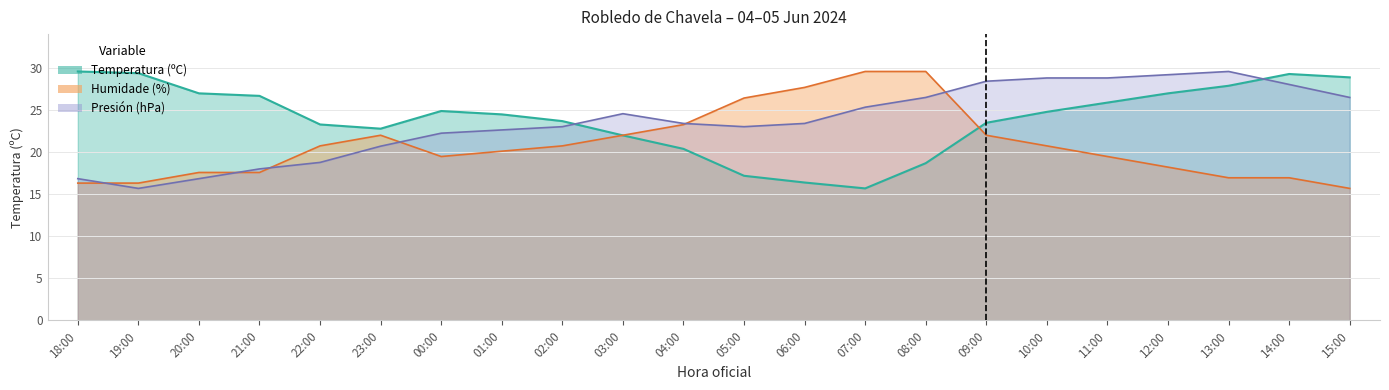

Which series changed the most between 19:00 and 09:00?

Presión (hPa)